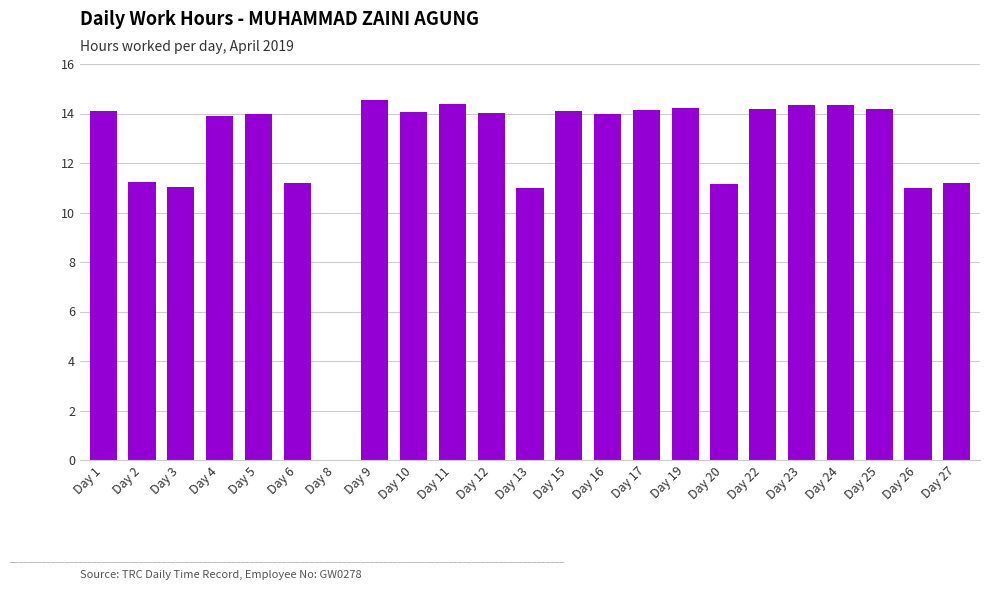

What is the sum of all values?

290.3